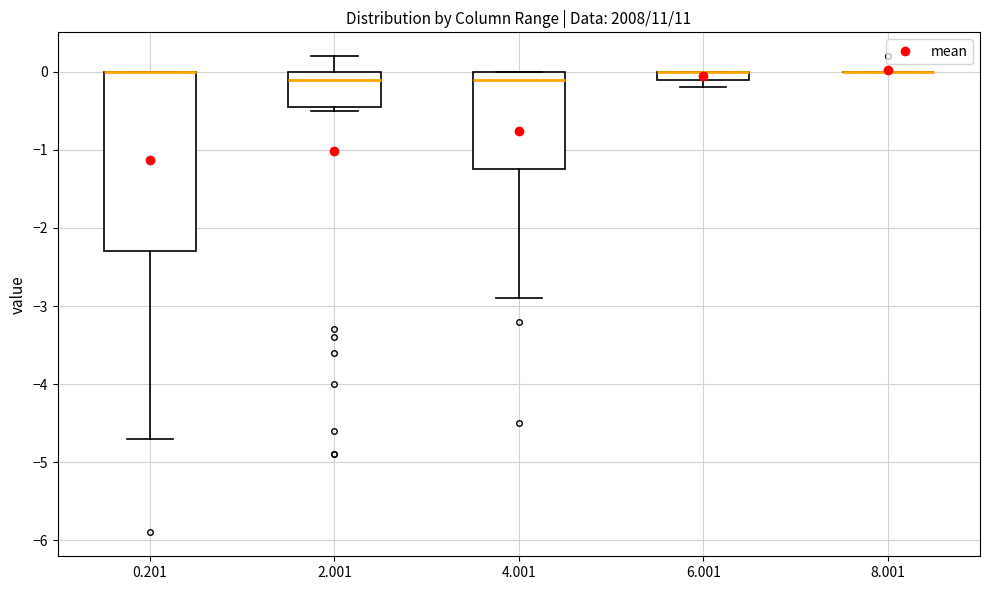

Where is the lower edge of the box at x = 2.001 on the y-axis? The values are not printed on the chart, so give them approximately, as read against the axis.

-0.4